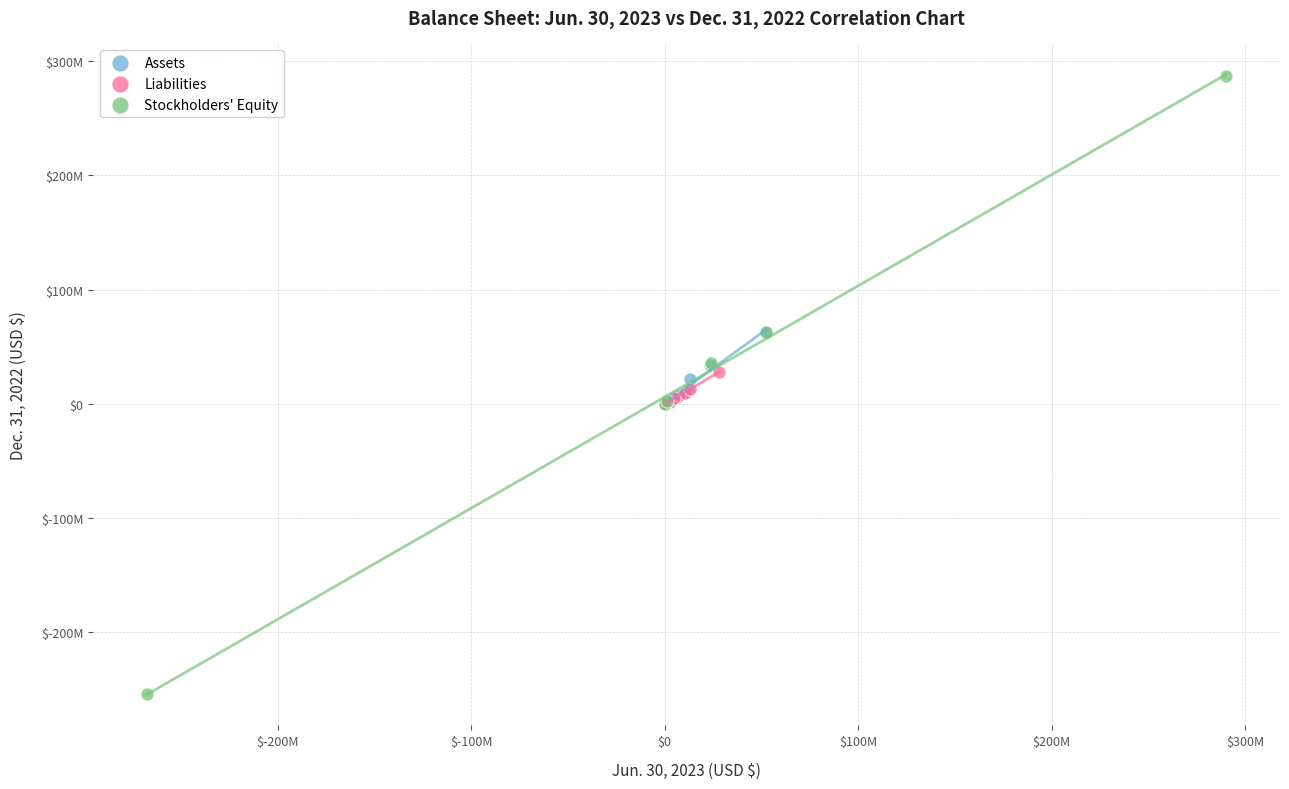

Which series reaches the minimum Y coordinate?

Stockholders' Equity